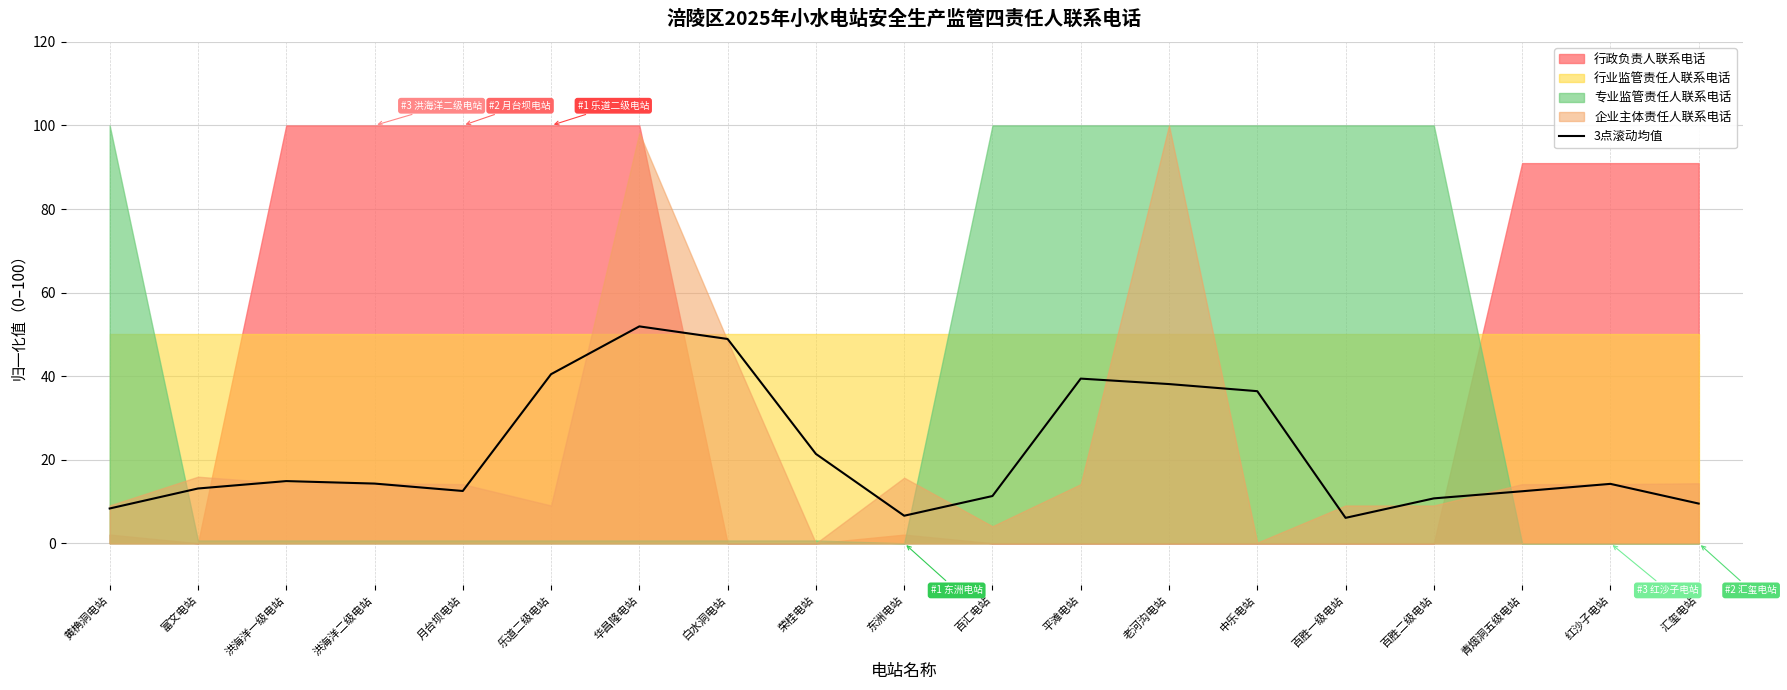

The chart shows a value of 14.9 at 洪海洋一级电站. True or false?

True